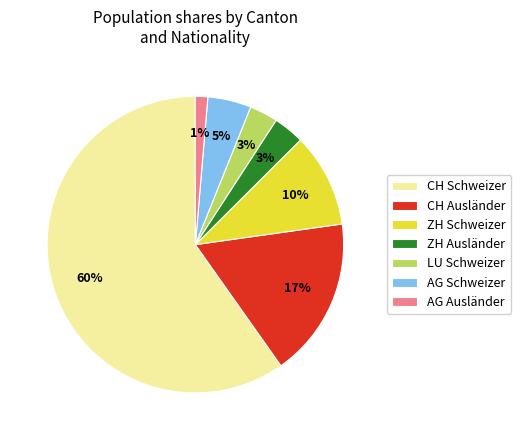

Does AG Schweizer represent more than half of the total?

No